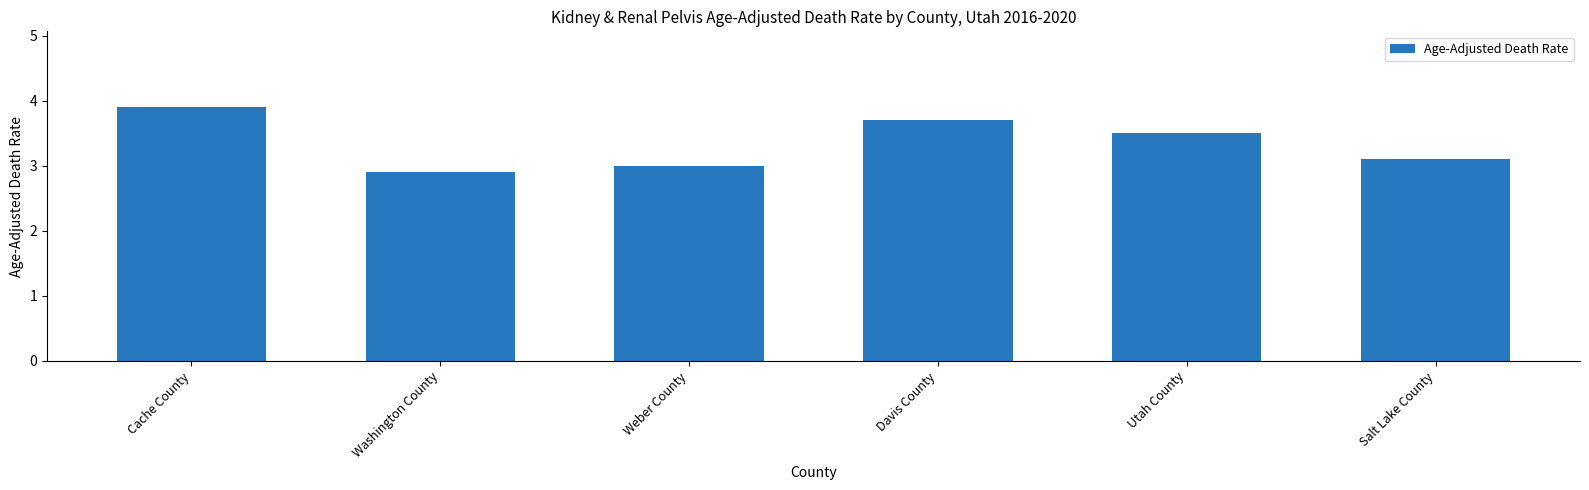

What is the difference between the maximum and minimum values?

1.0